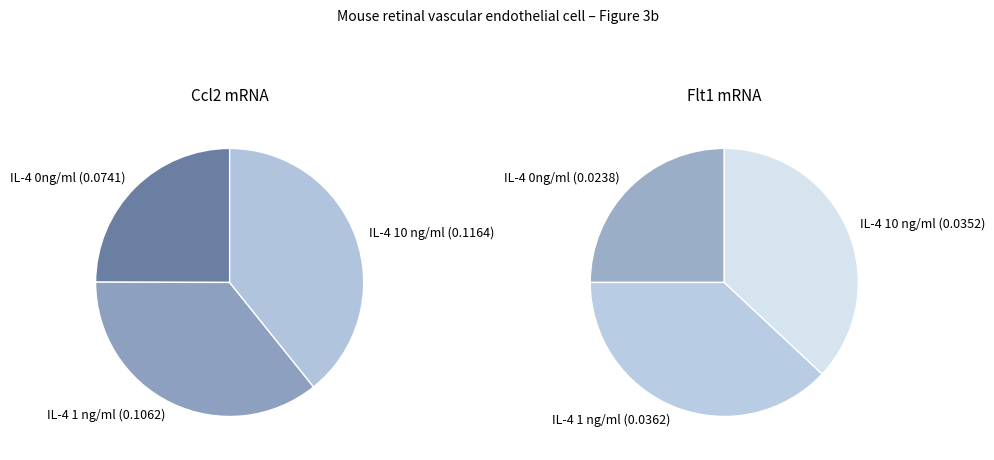

What portion of the pie excludes IL-4 1 ng/ml?

64.2%